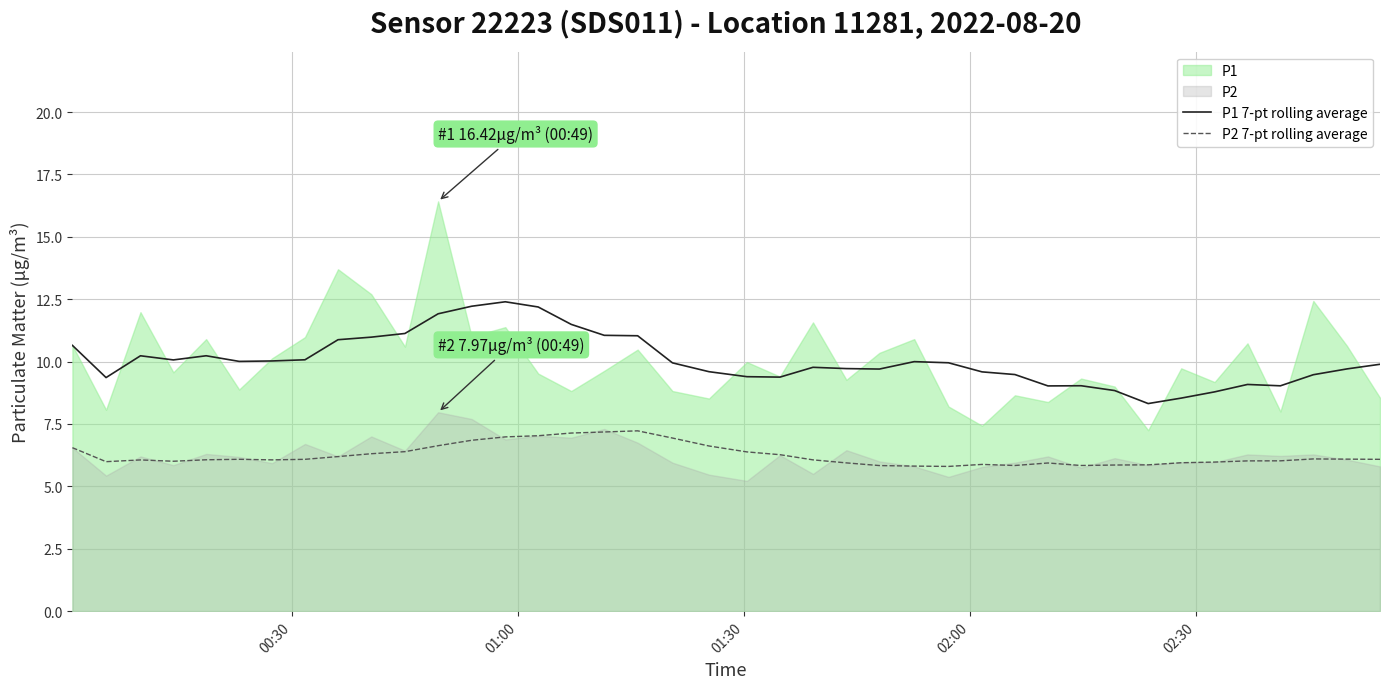

True or false: P2 7-pt rolling average and P1 7-pt rolling average intersect in this chart.

False